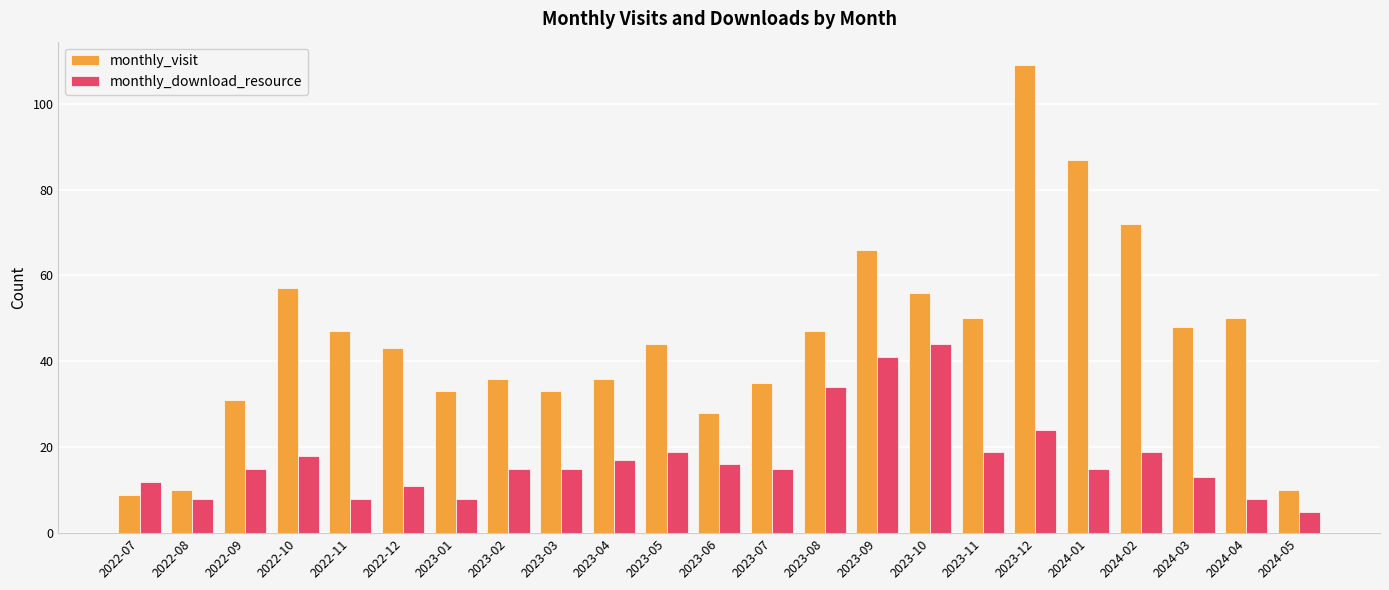

Between 2022-11 and 2023-07, which series saw the biggest shift?

monthly_visit